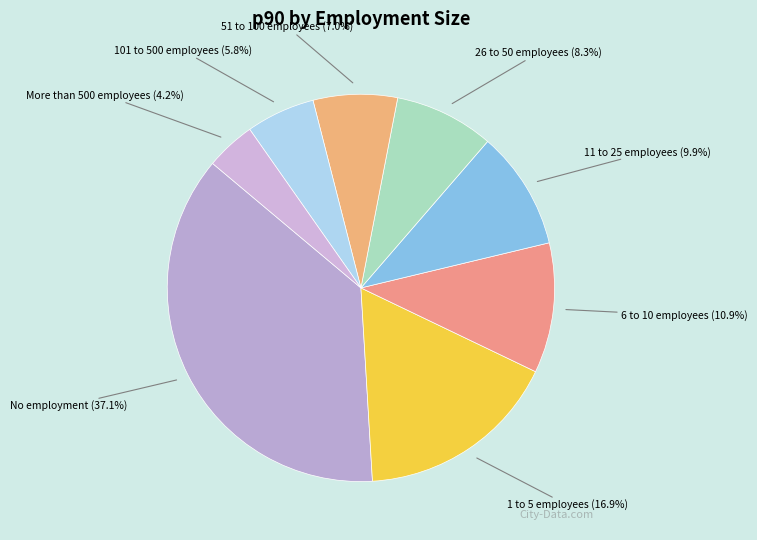

Count the number of slices in the pie.

8